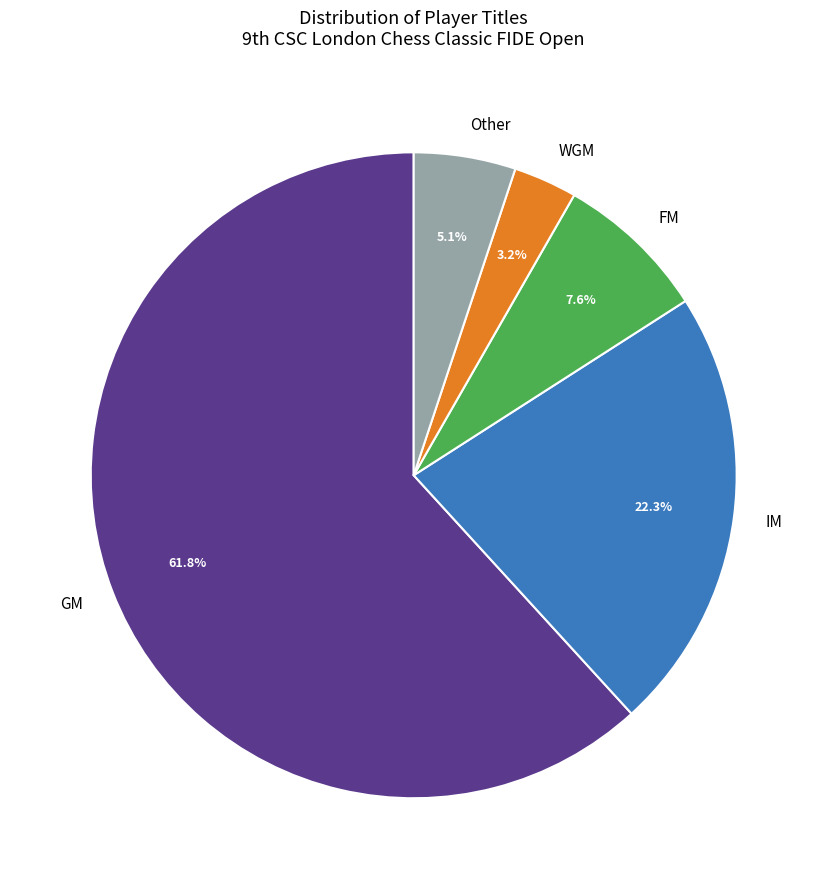

Count the number of slices in the pie.

5